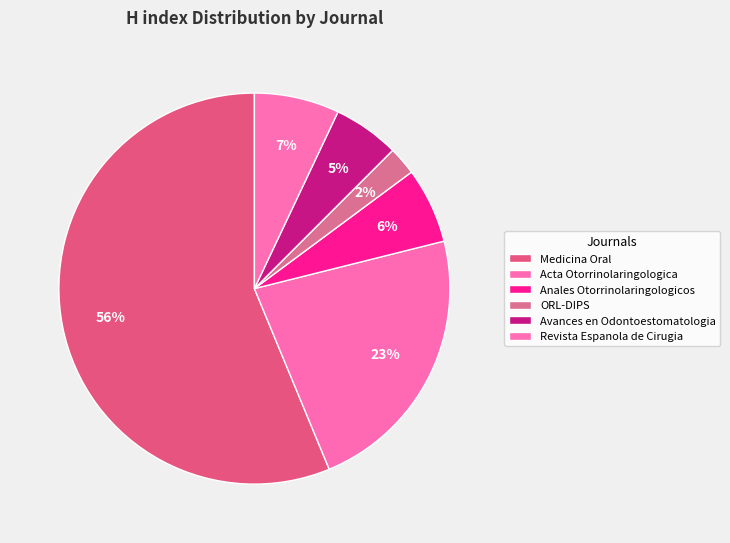

What is the majority slice?

Medicina Oral